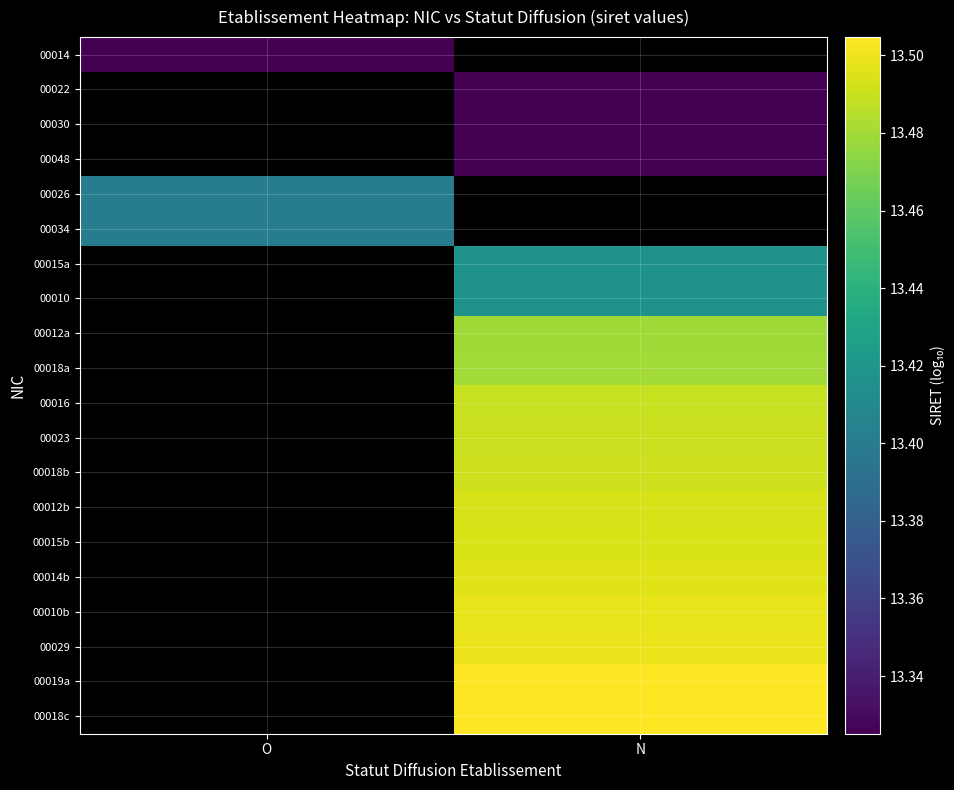

What is the spread (max minus min) of values at O?

0.1